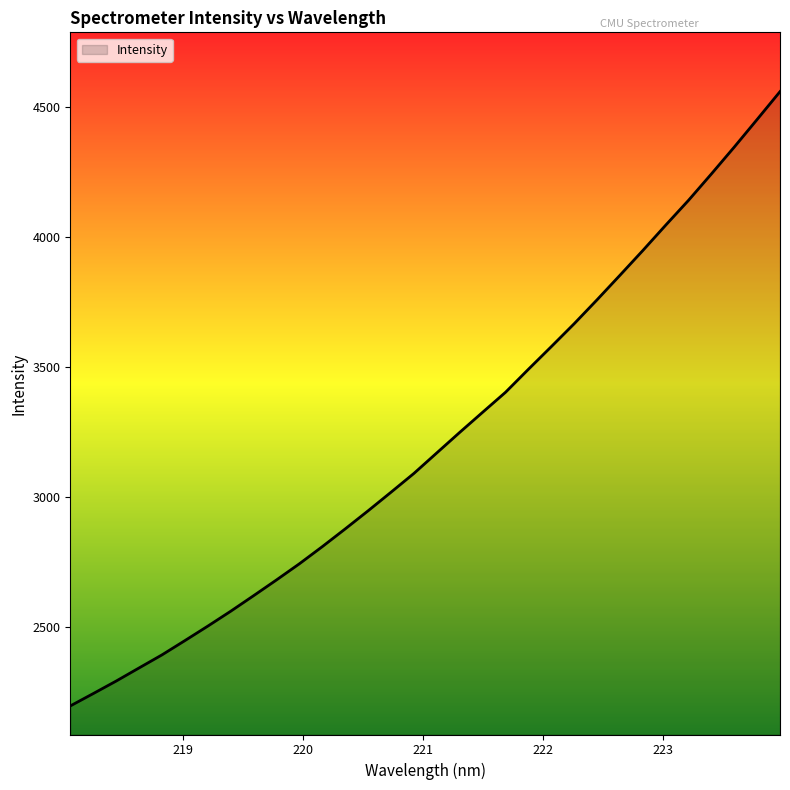

What is the difference between the maximum and minimum values?

2363.0